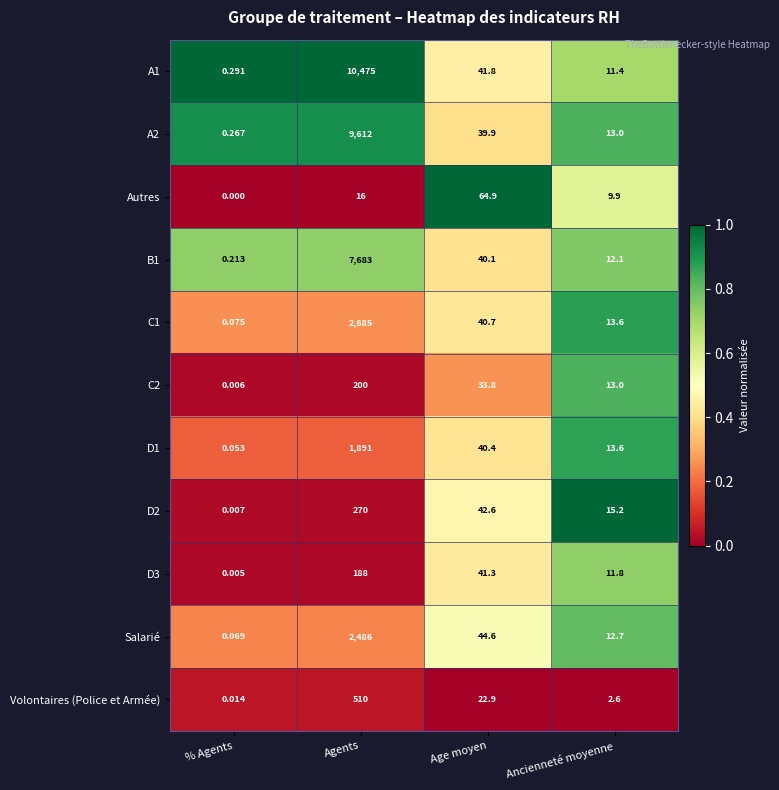

Which category has the highest value across all series?

Agents